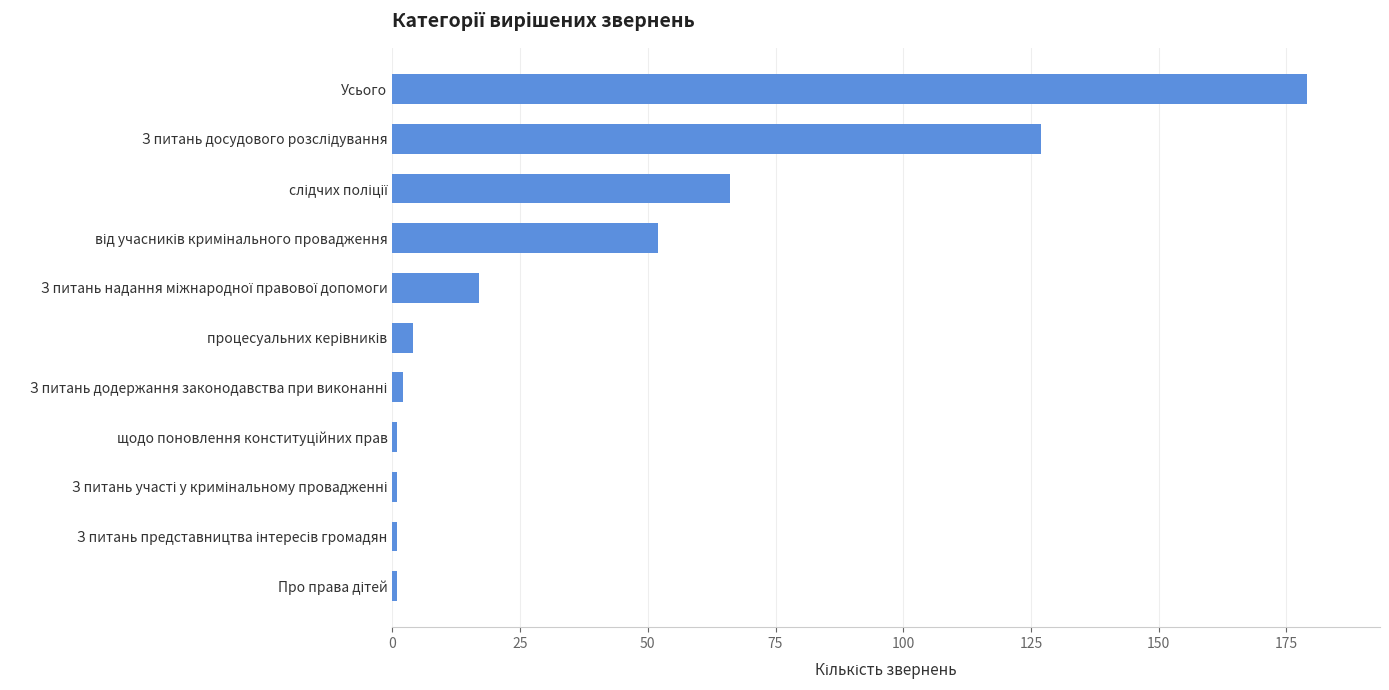

What is the maximum value shown in the chart?

179